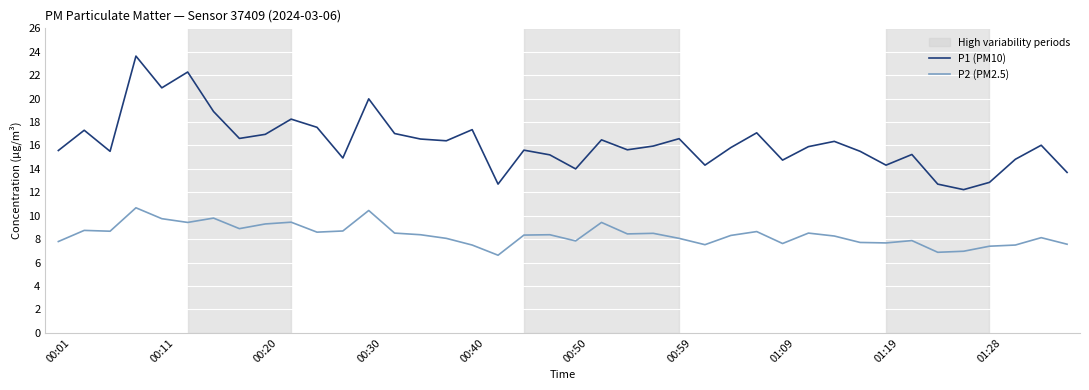

What is the smallest value displayed?

6.6